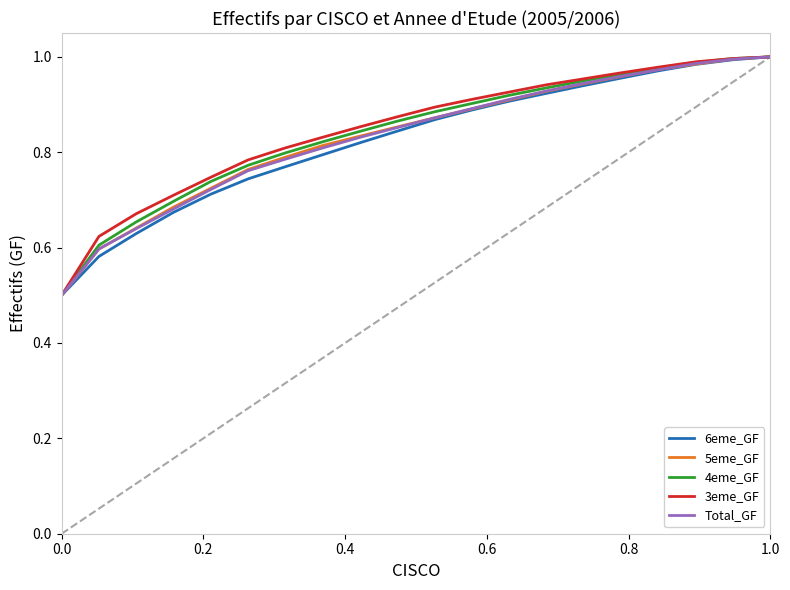

What is the minimum value shown in the chart?

0.5